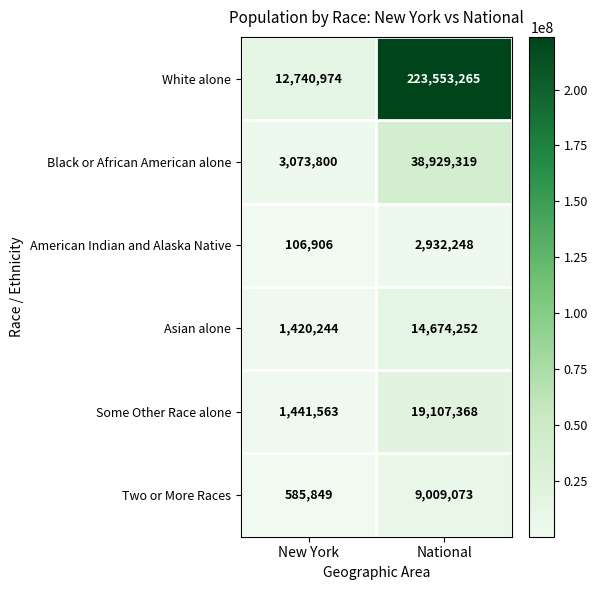

Which series has the widest spread of values?

White alone